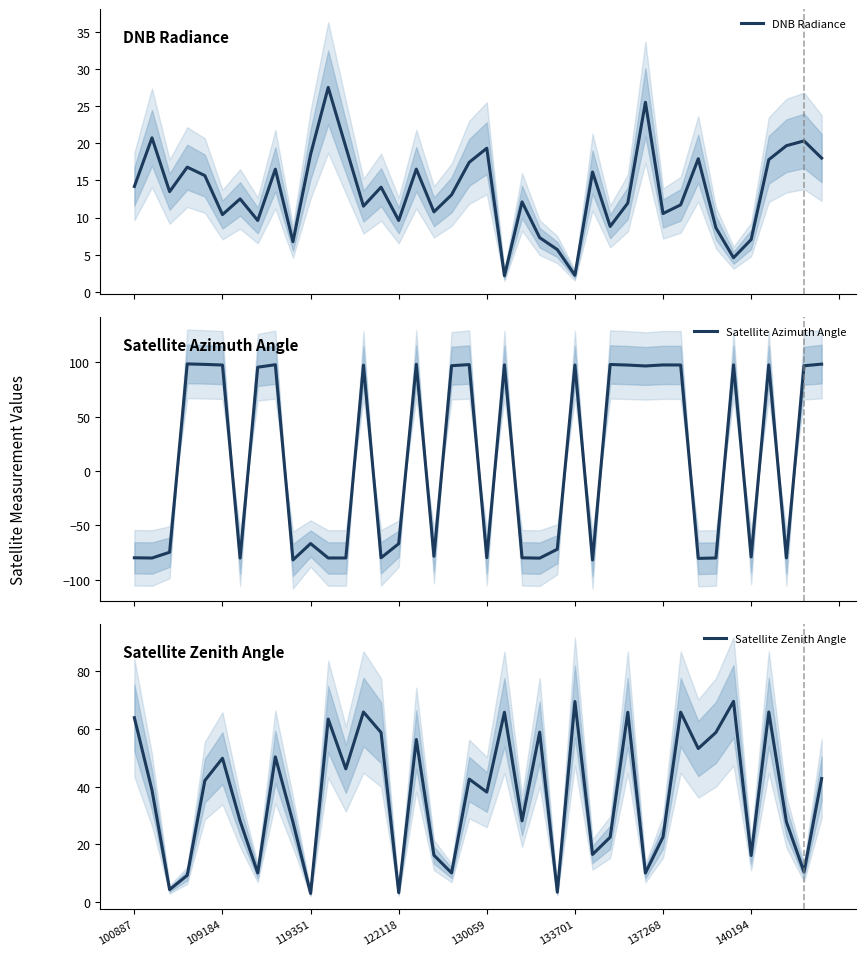

At how many categories does at least one series exceed -3?

40